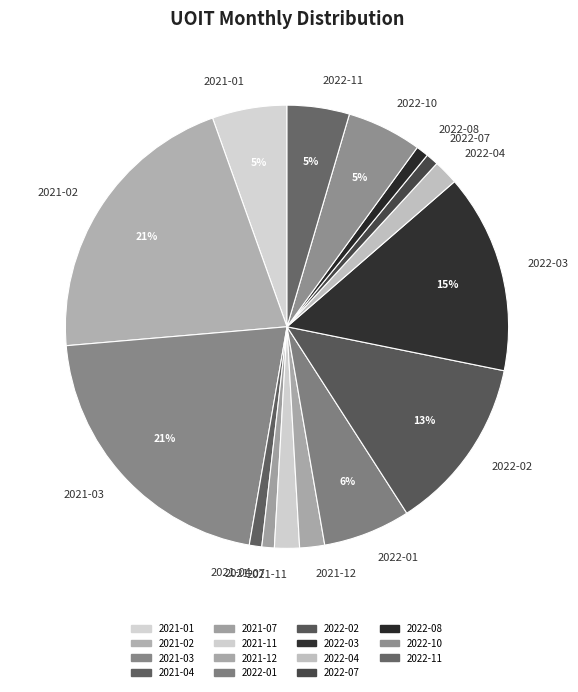

How many slices are in this pie chart?

15